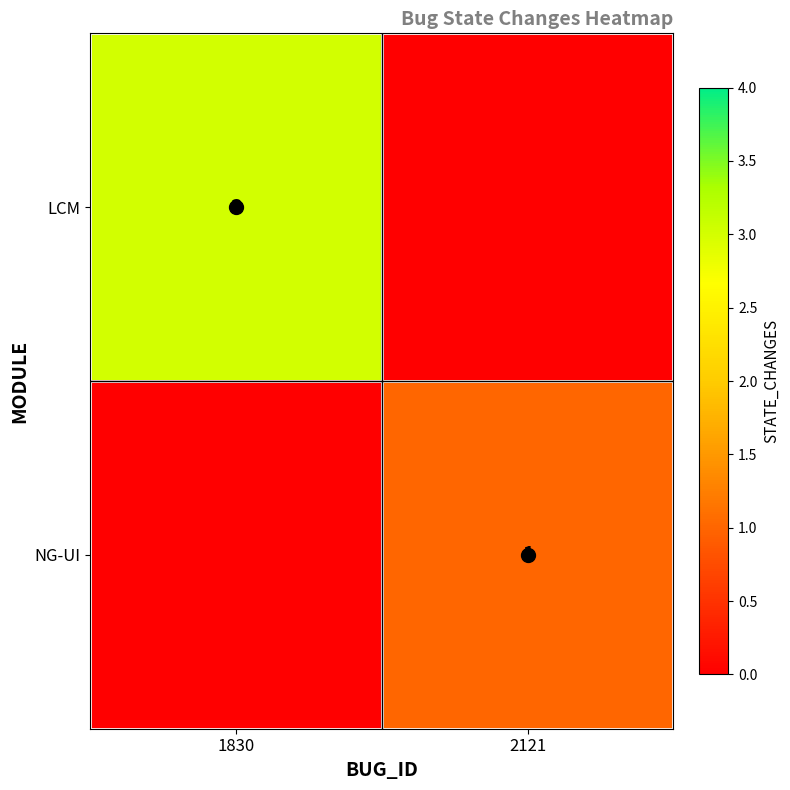

The value of NG-UI at 2121 is 1. True or false?

True